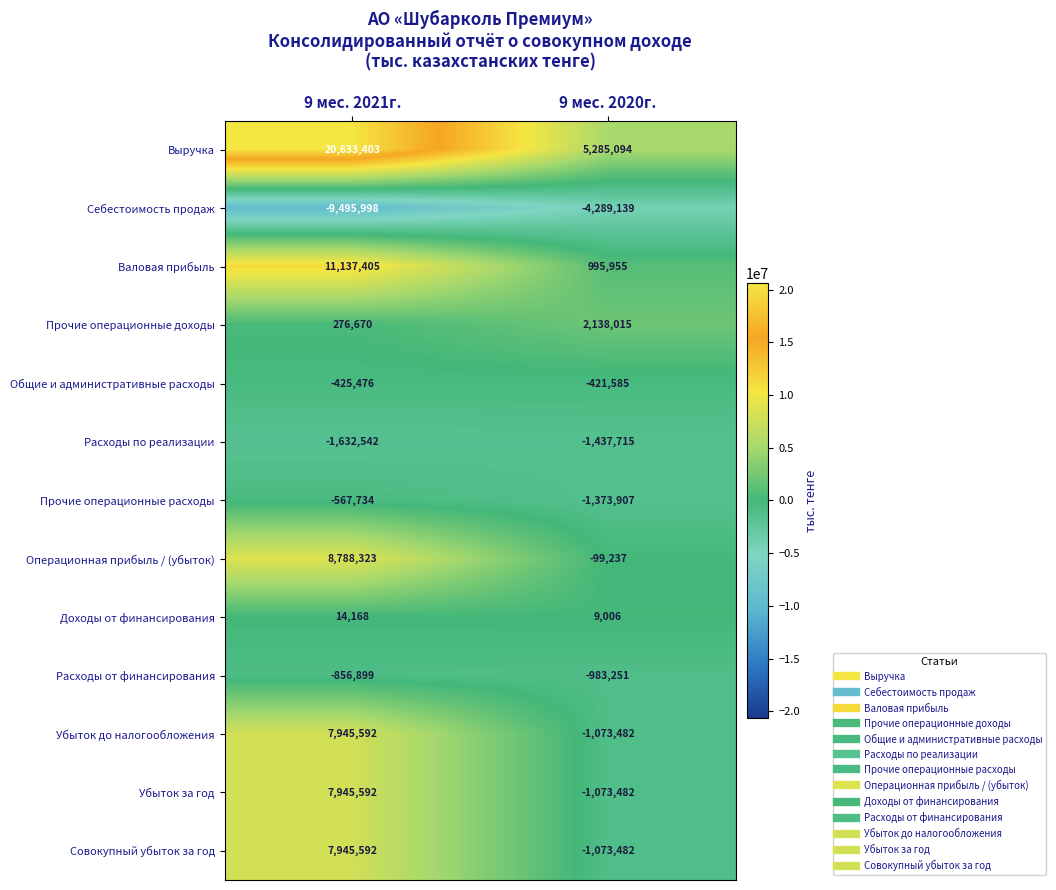

Rank the categories by Убыток до налогообложения value from lowest to highest.

9 мес. 2020г., 9 мес. 2021г.